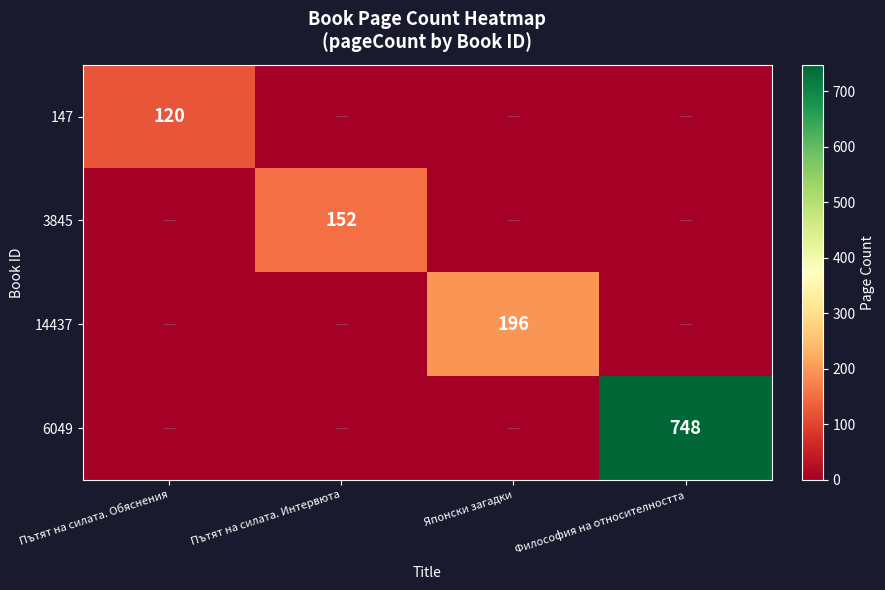

The value of 147 at Пътят на силата. Обяснения is 120. True or false?

True